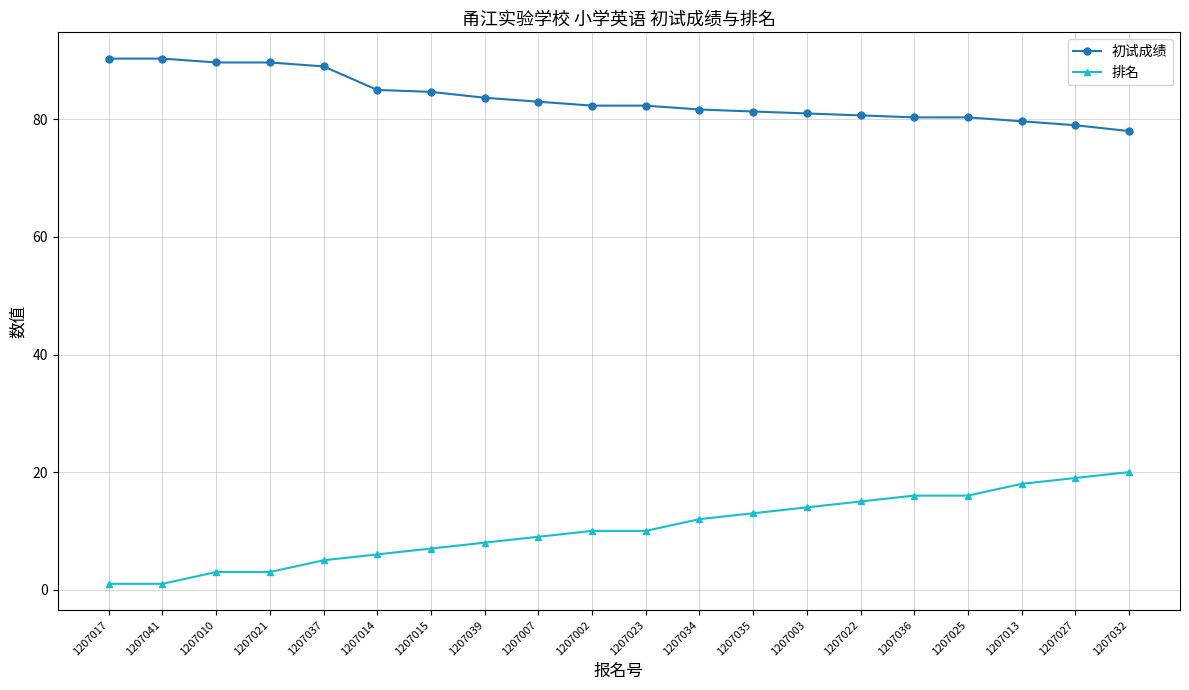

True or false: 初试成绩 and 排名 cross at least once.

False